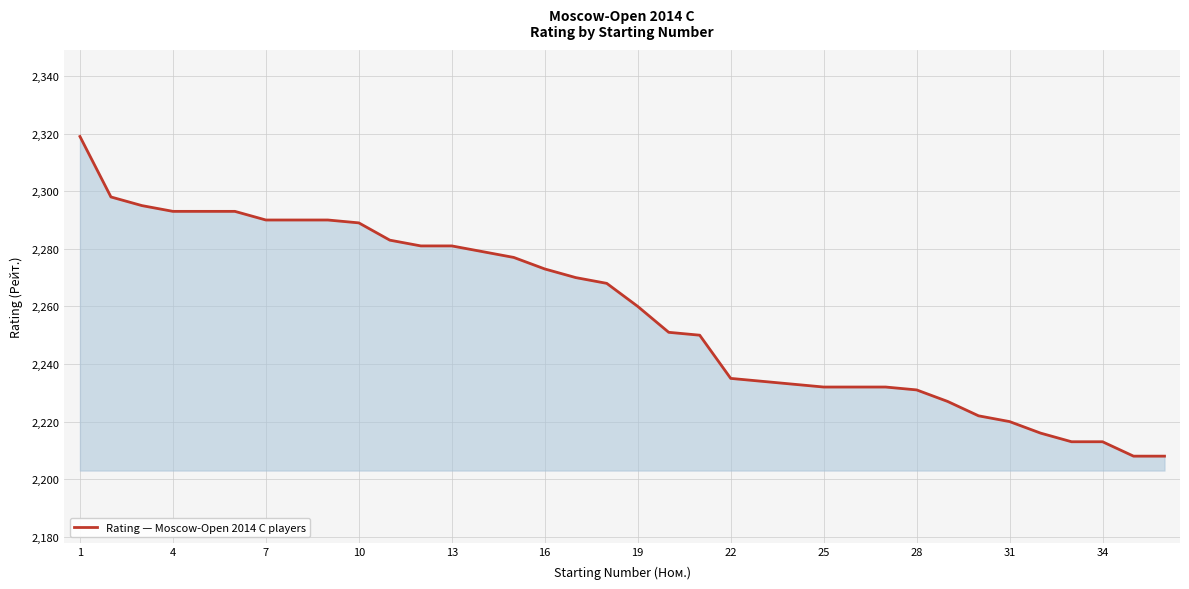

What is the difference between the maximum and minimum values?

111